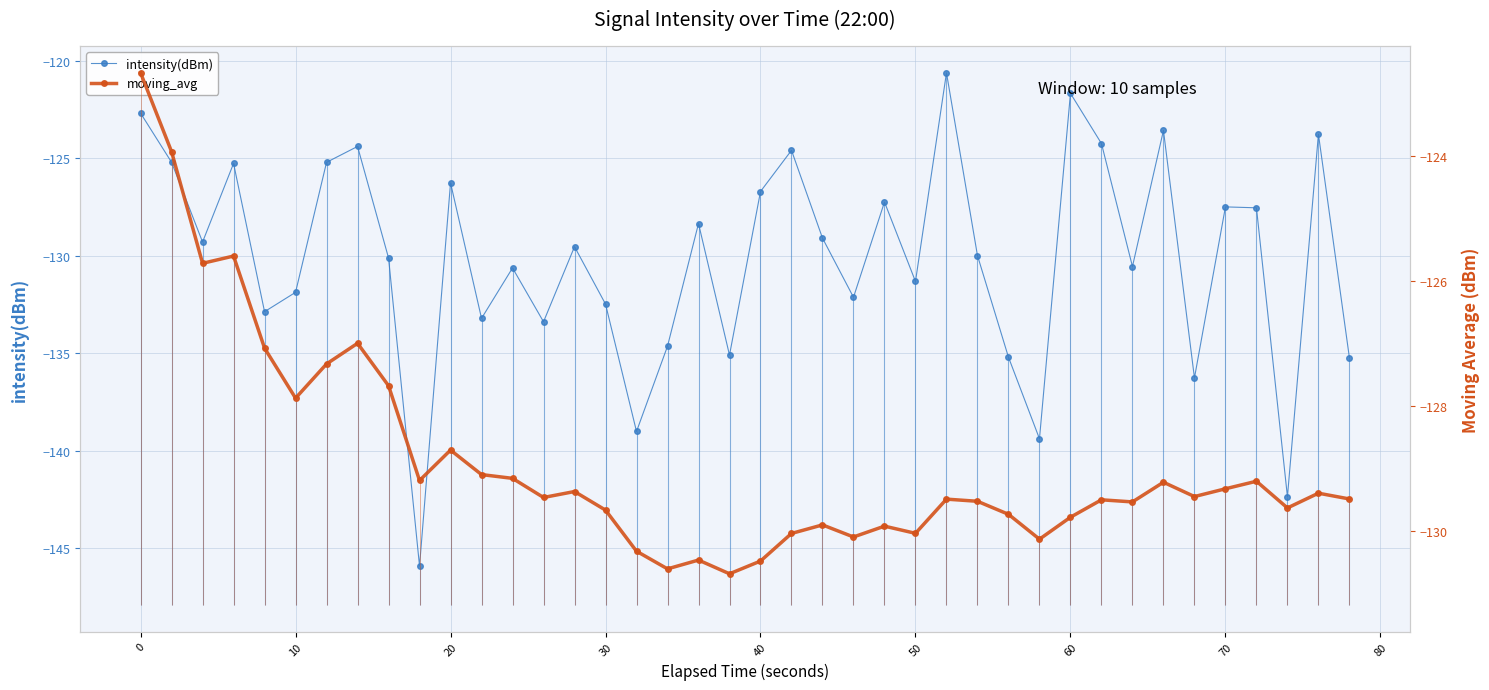

What is the highest value of the intensity(dBm) series?

-120.6